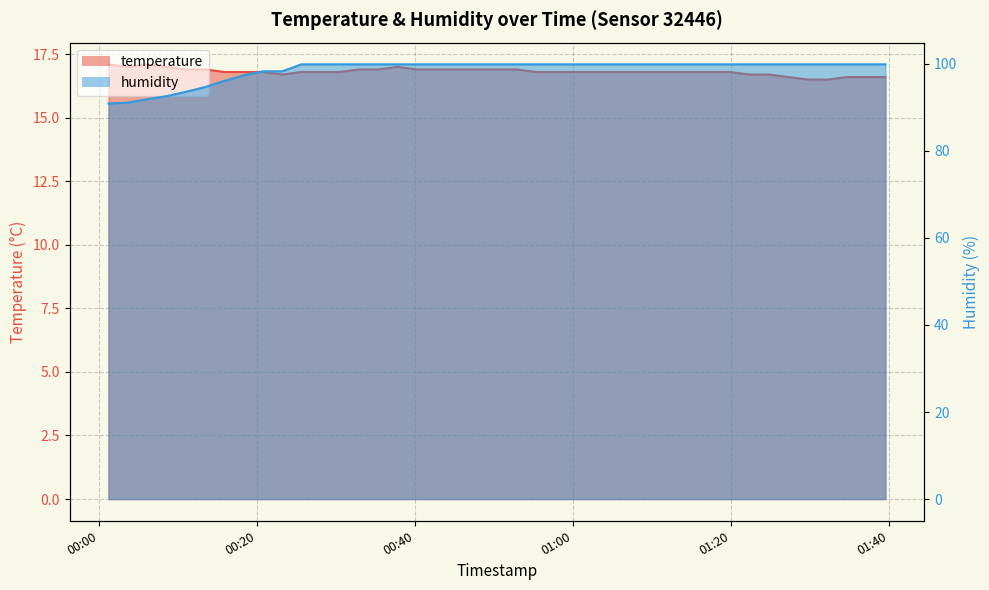

True or false: temperature has more than 2 points higher than both neighbors.

False